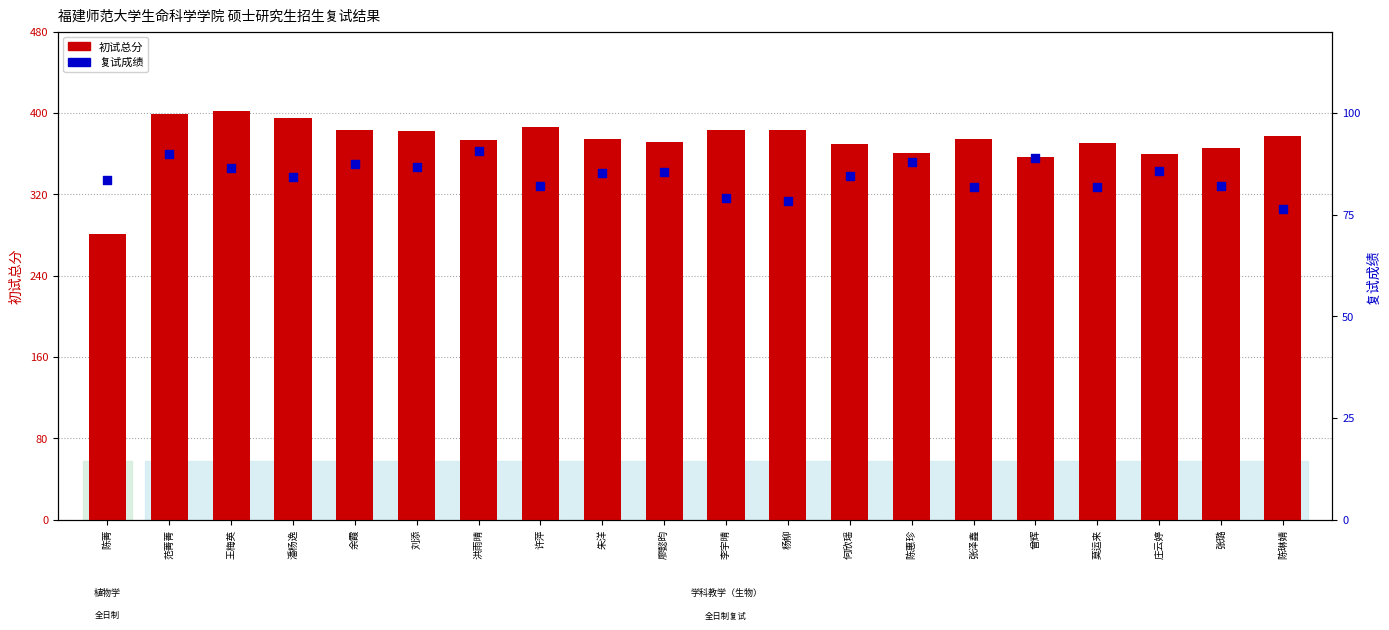

Which series contains the highest Y value?

初试总分